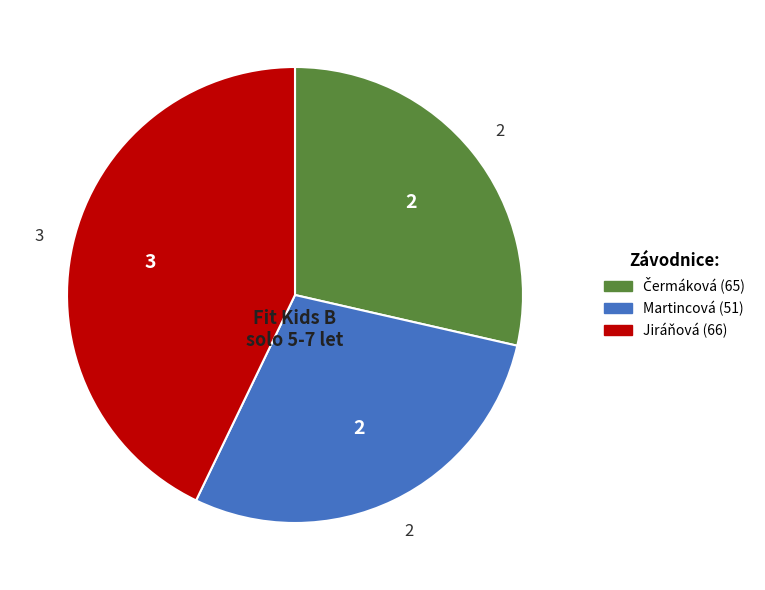

Between Jiráňová (66) and Martincová (51), which is larger?

Jiráňová (66)